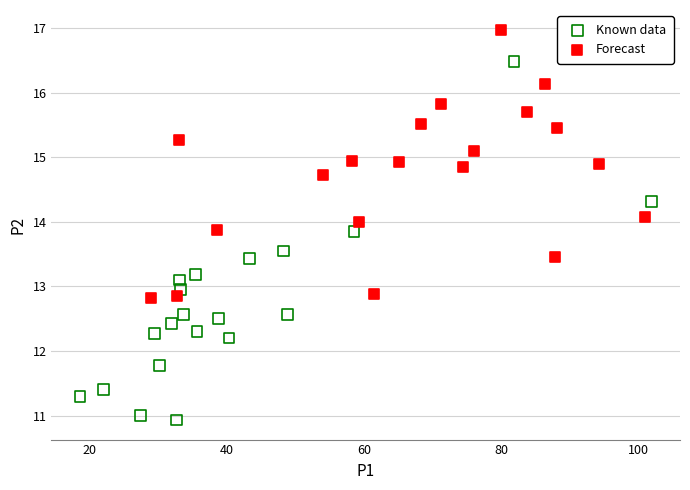

Which series has the widest spread of Y values?

Known data